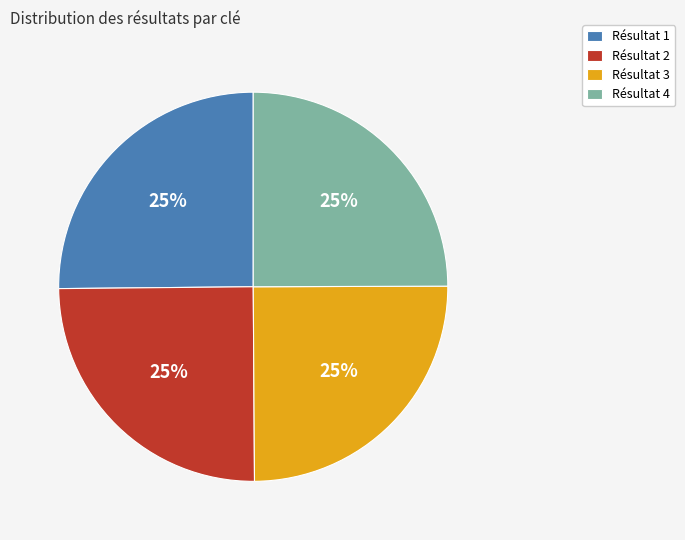

To the nearest percent, what is the combined percentage of Résultat 2 and Résultat 3?

50%